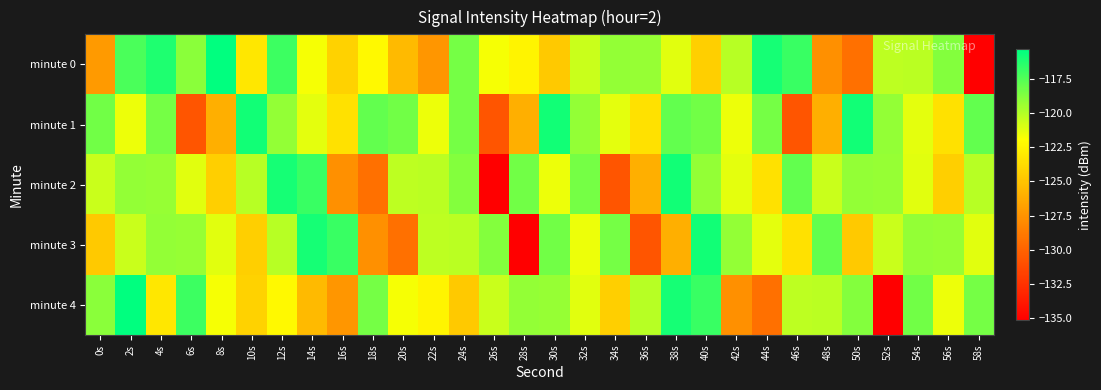

What is the minimum value shown in the chart?

-135.1